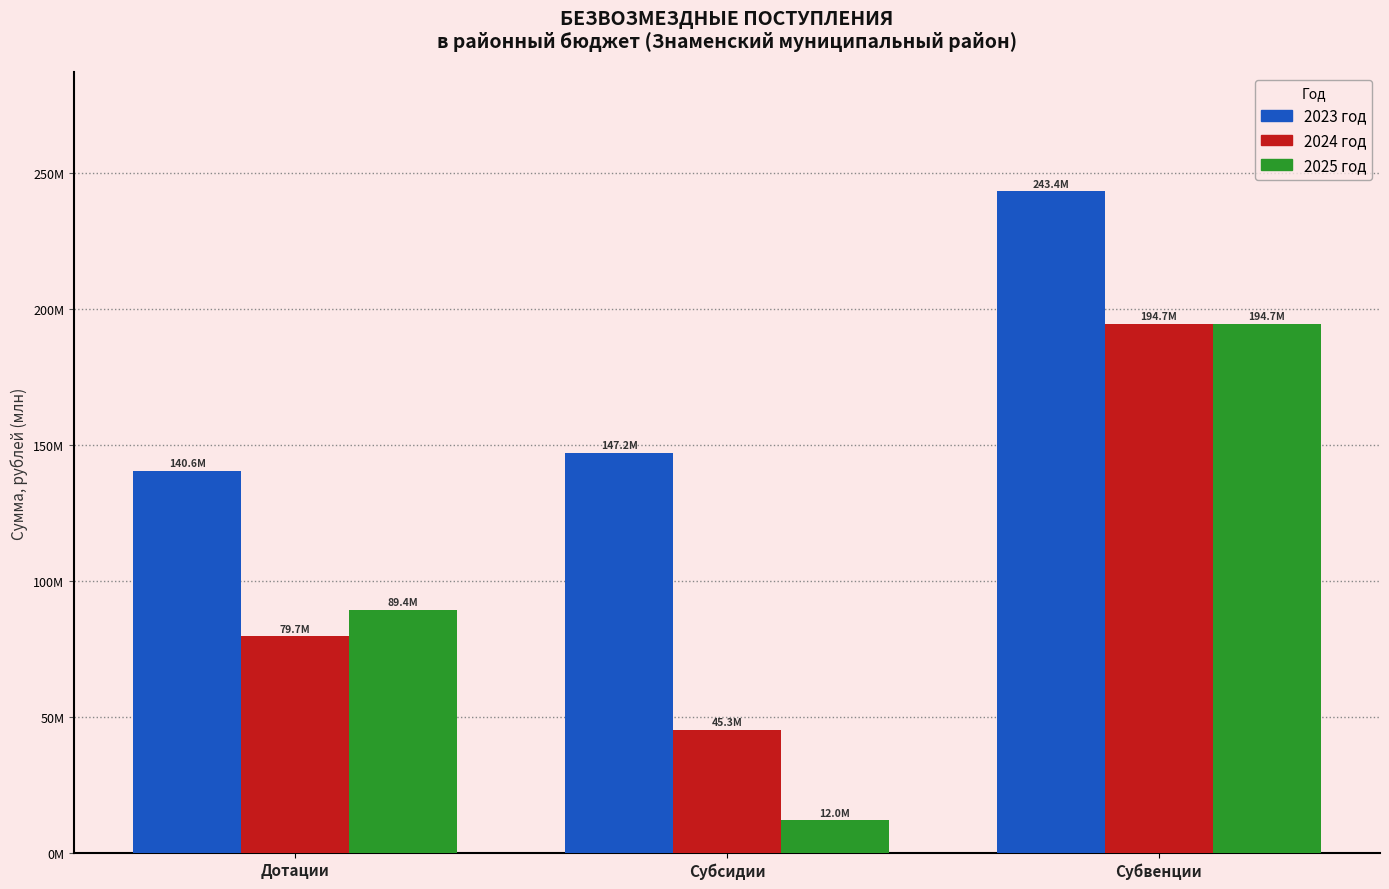

What is the smallest value displayed?

11960520.1